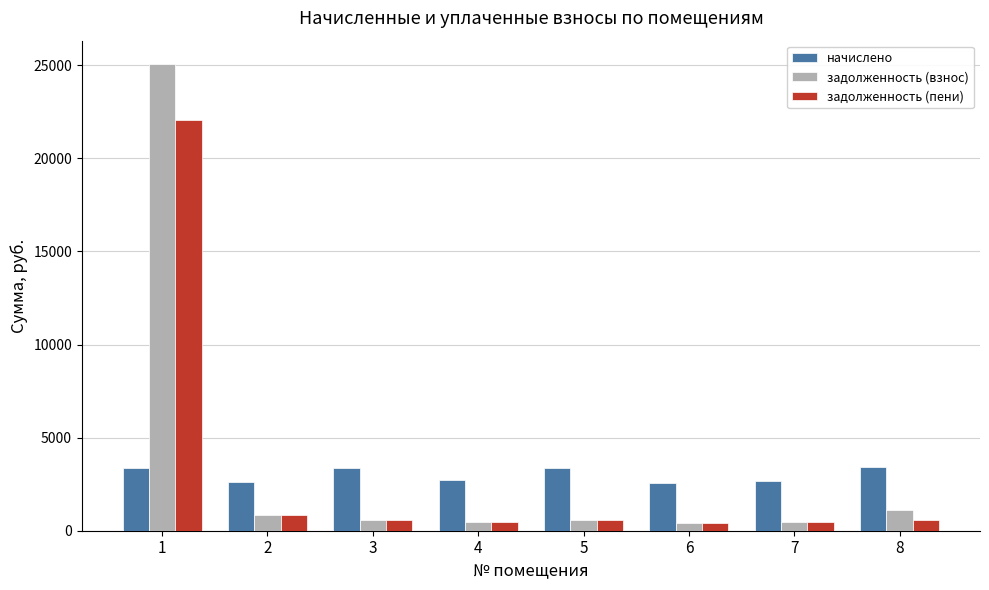

What is the maximum value shown in the chart?

25071.4